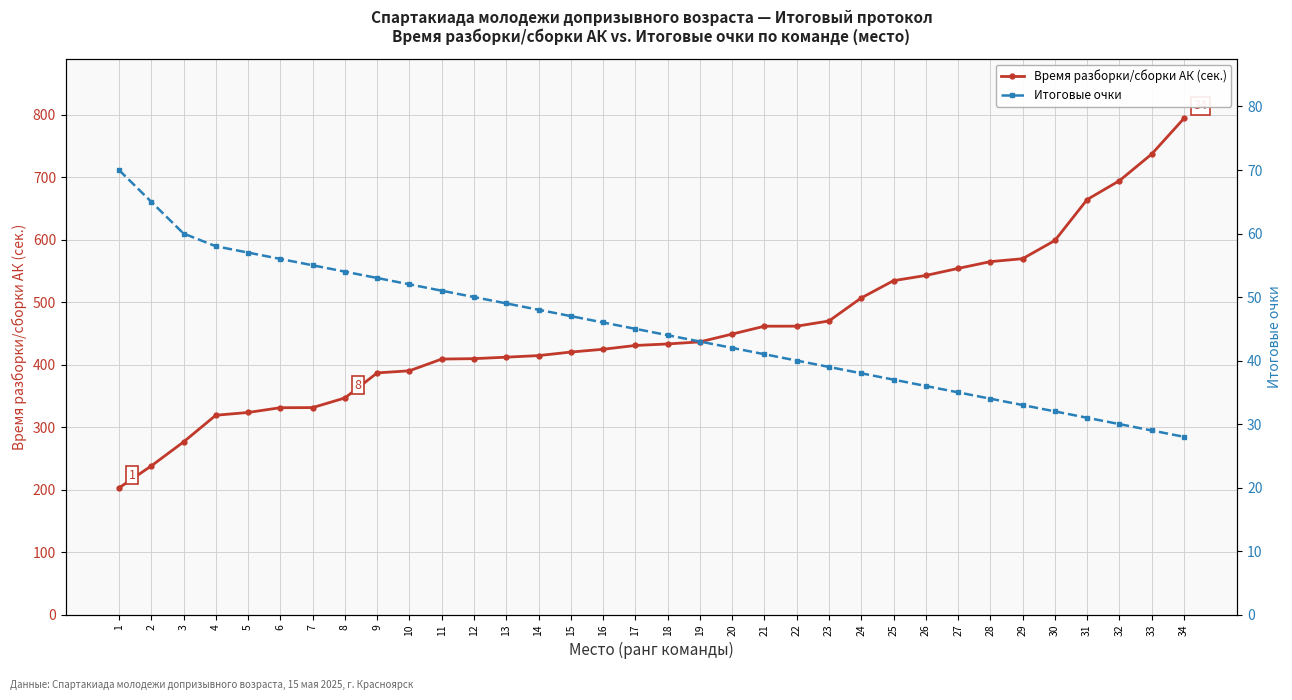

At which label does Итоговые очки first exceed 45?

1